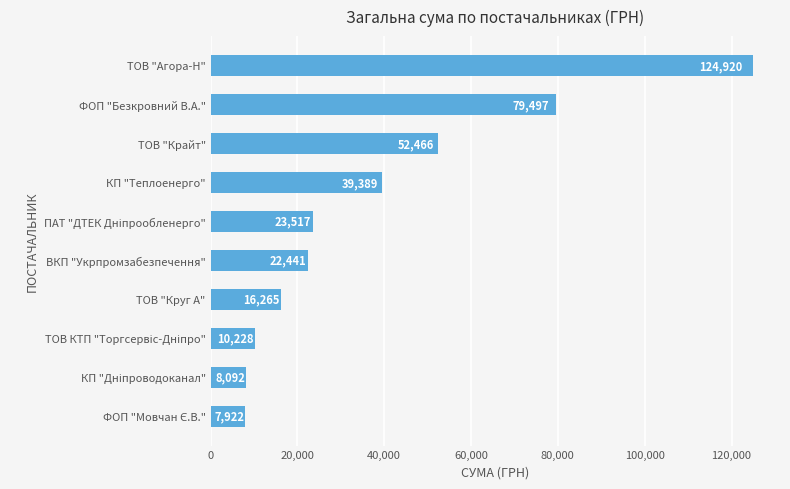

Are the bars horizontal?

Yes